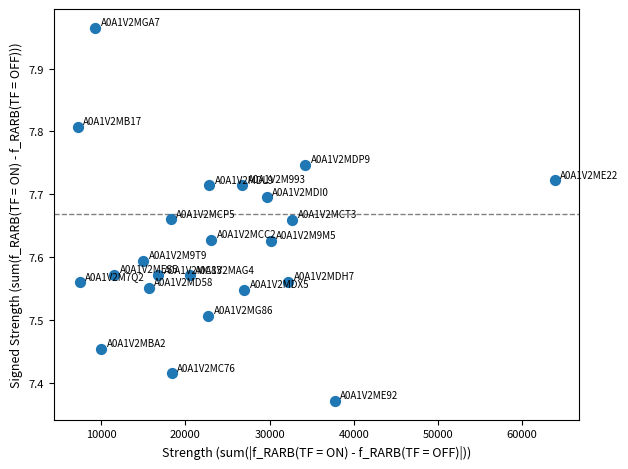

What is the range of Y values (max minus min)?

0.6